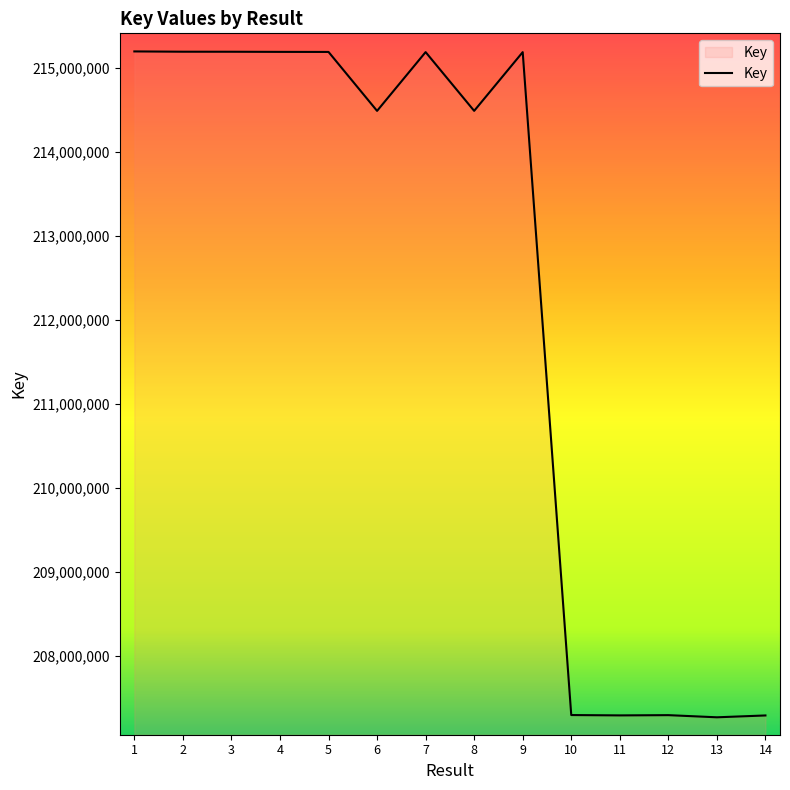

What is the change in value from 8 to 9?

+698655